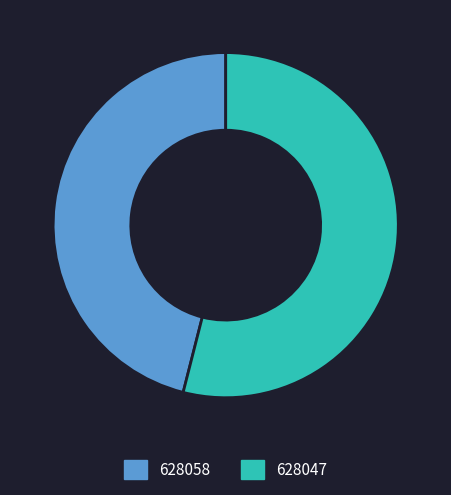

Which category has the smallest portion of the pie?

628058